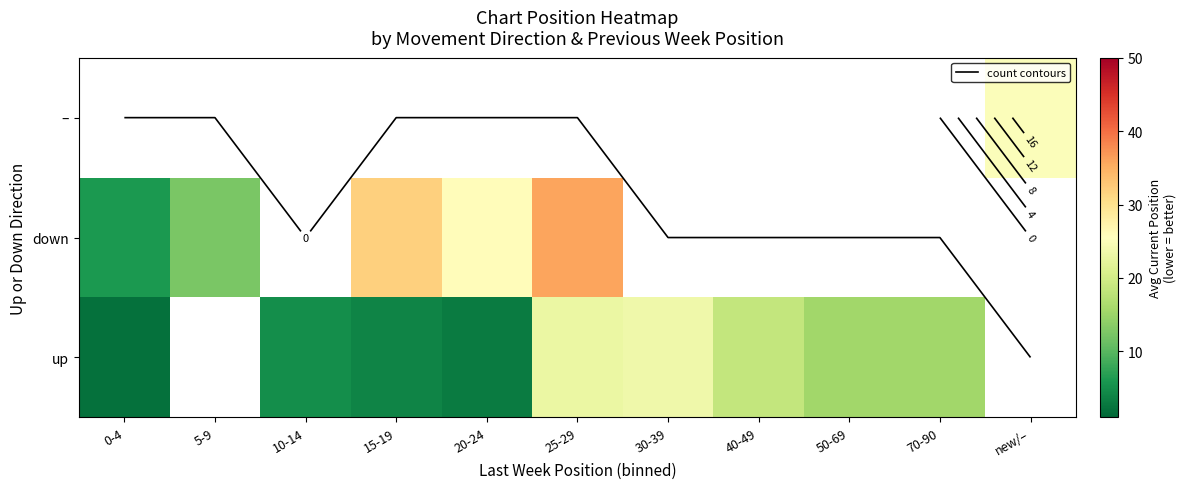

At which label does down reach its minimum?

0-4